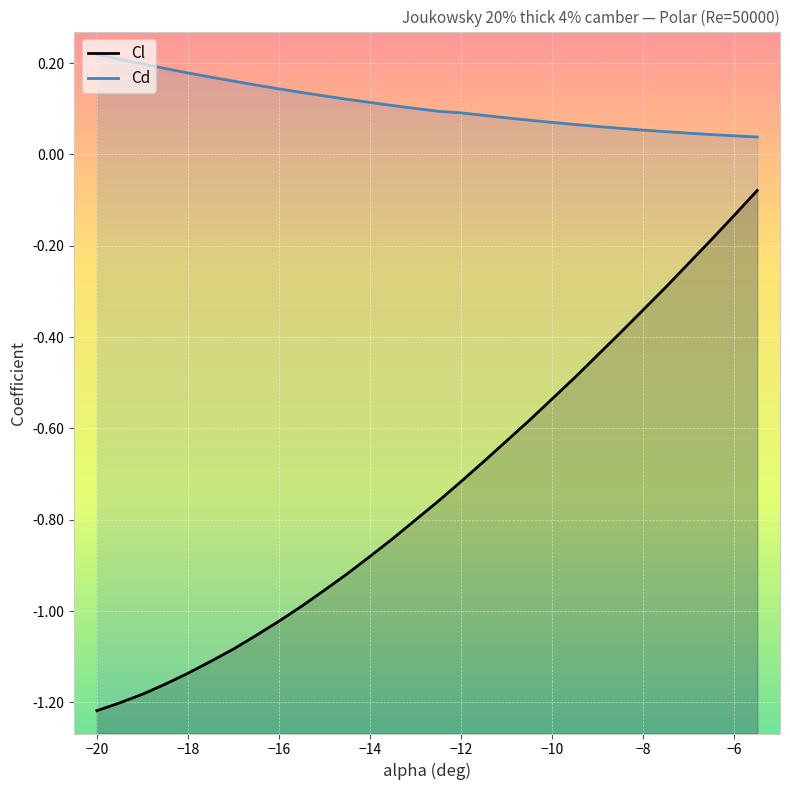

What is the difference between the second highest and minimum values in the Cl series?

1.1